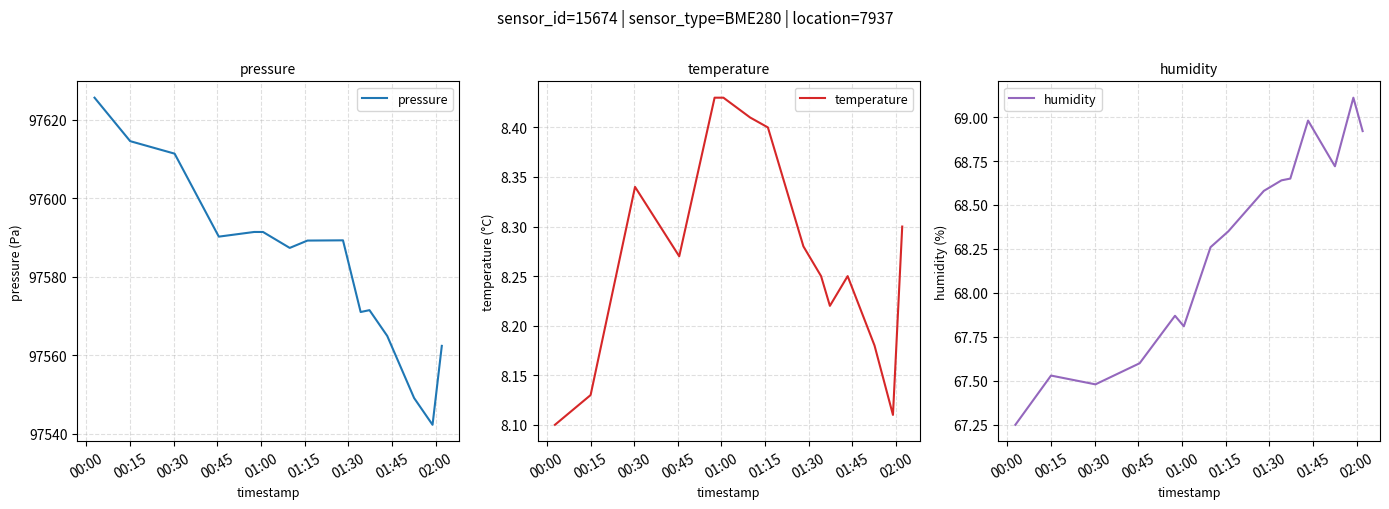

What is the difference between the maximum and minimum values in the humidity series?

1.9